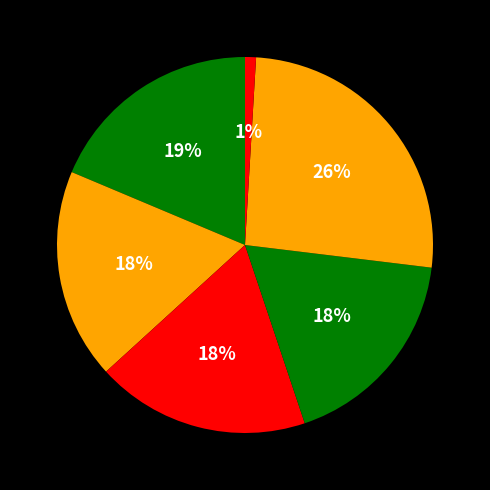

How many slices are in this pie chart?

6